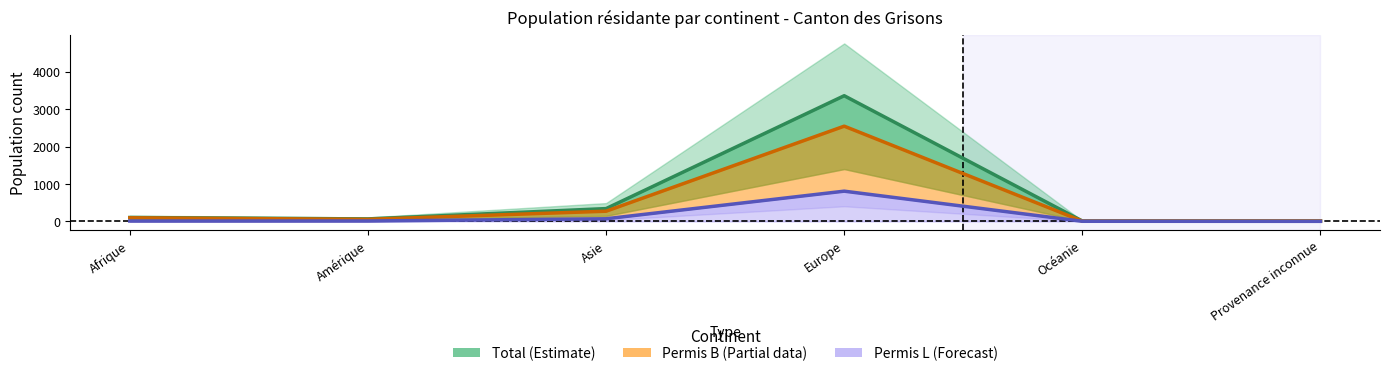

True or false: Femmes has more than 2 interior local peaks.

False